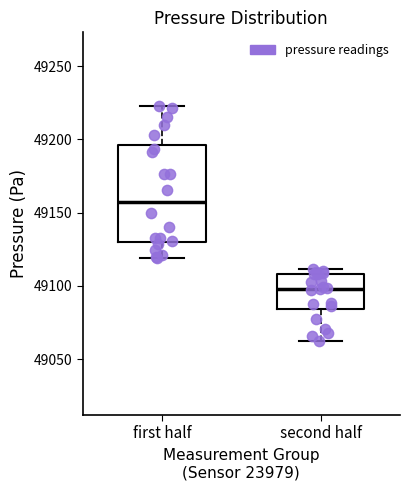

Reading left to right, transcribe this box plot: for each box, give where its median line is, the range the box spans, and where its two whiskers end, as read against the y-axis. The values are not printed on the chart, so give them approximately, as read against the axis.

first half: median 49155, box 49130 to 49195, whiskers 49120 to 49225
second half: median 49100, box 49085 to 49110, whiskers 49060 to 49110 (just above the box's upper edge)